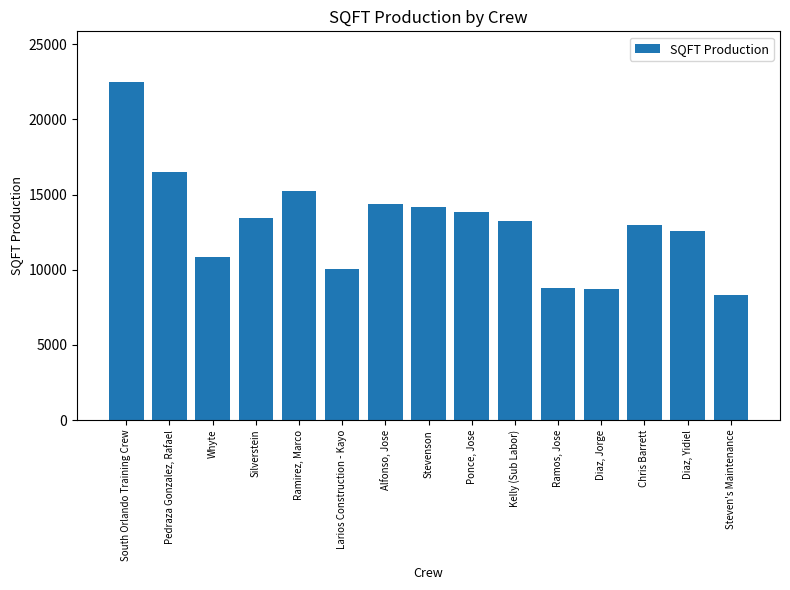

True or false: the data shows 21297 at Chris Barrett.

False